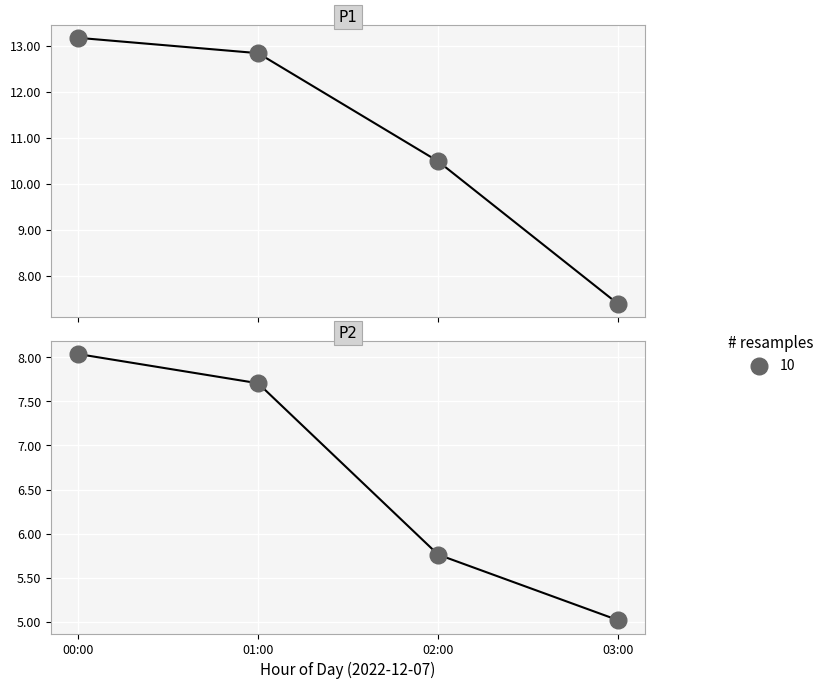

Between 01:00 and 00:00, which is larger?

00:00